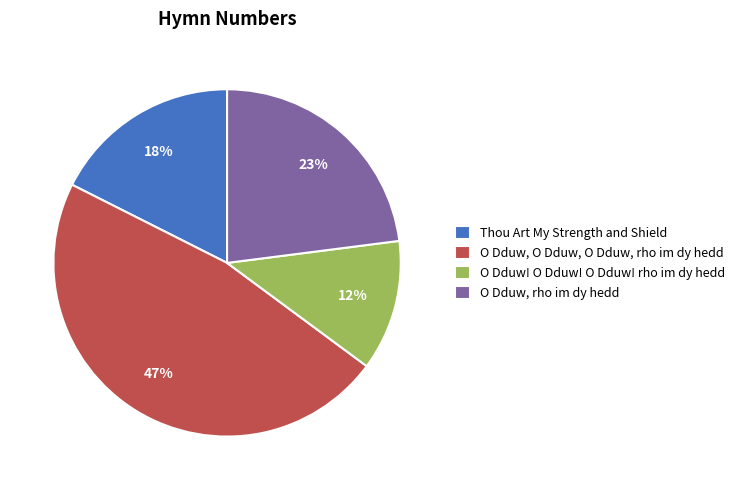

To the nearest percent, what portion does O Dduw, rho im dy hedd represent?

23%